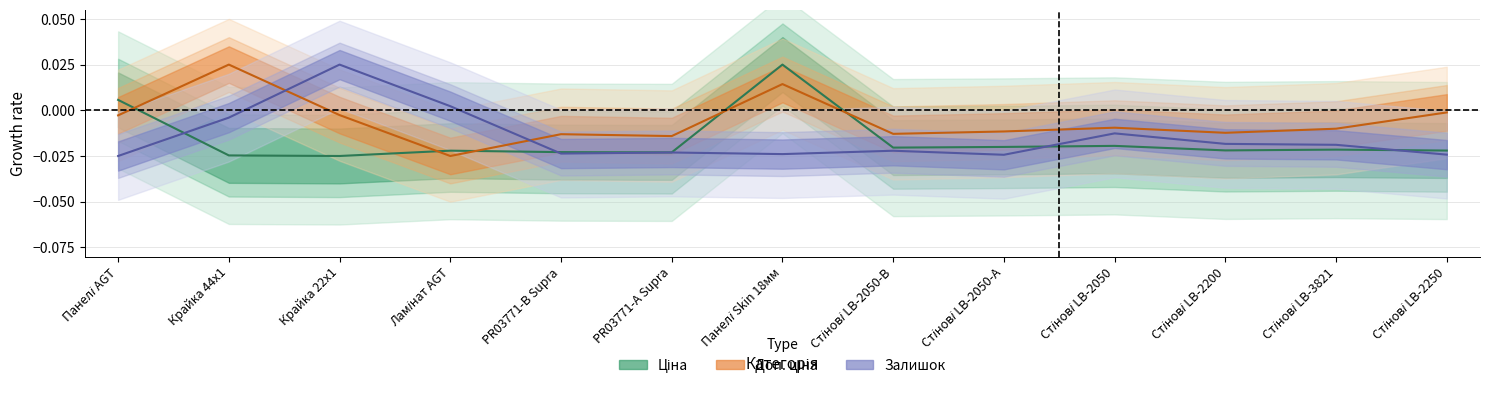

Which series has the largest total across all categories?

Доп. ціна